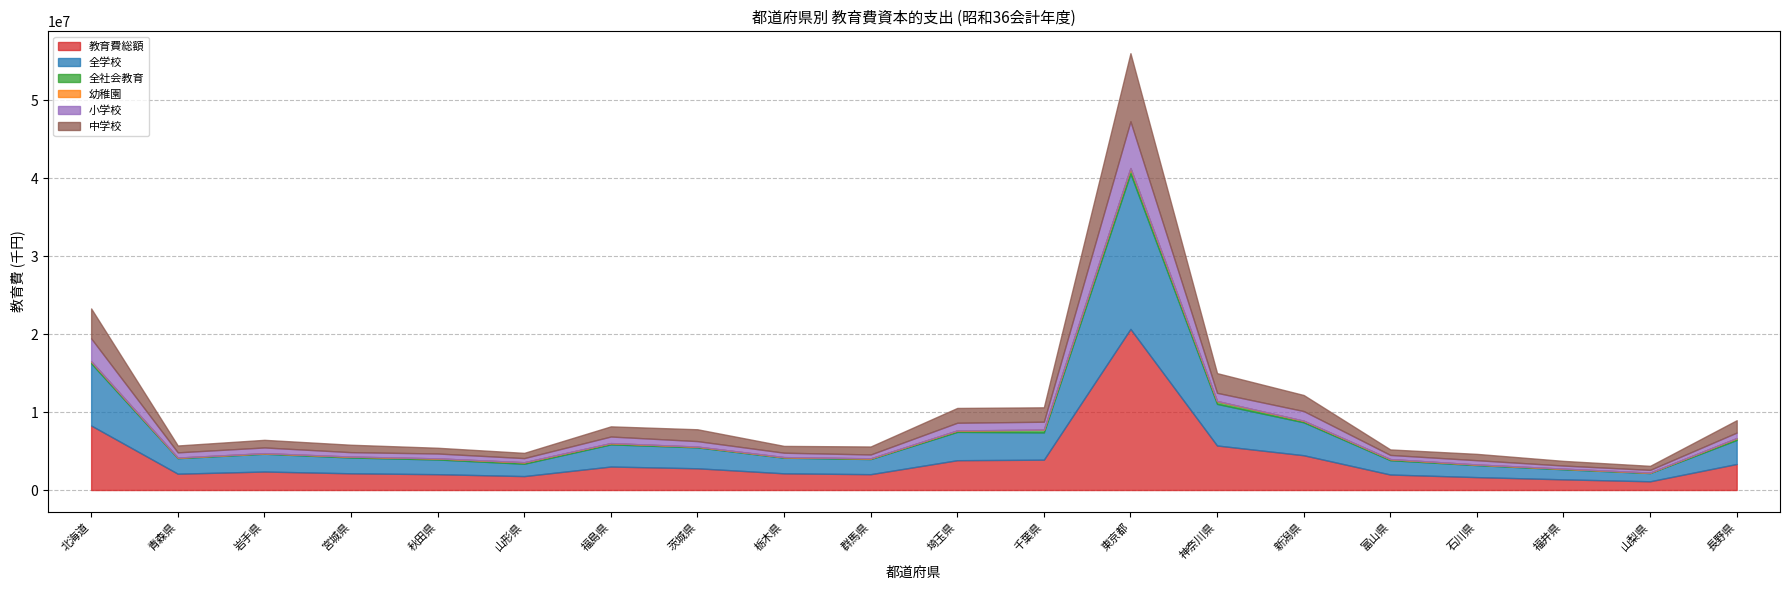

At which category does 小学校 reach its first local peak?

岩手県